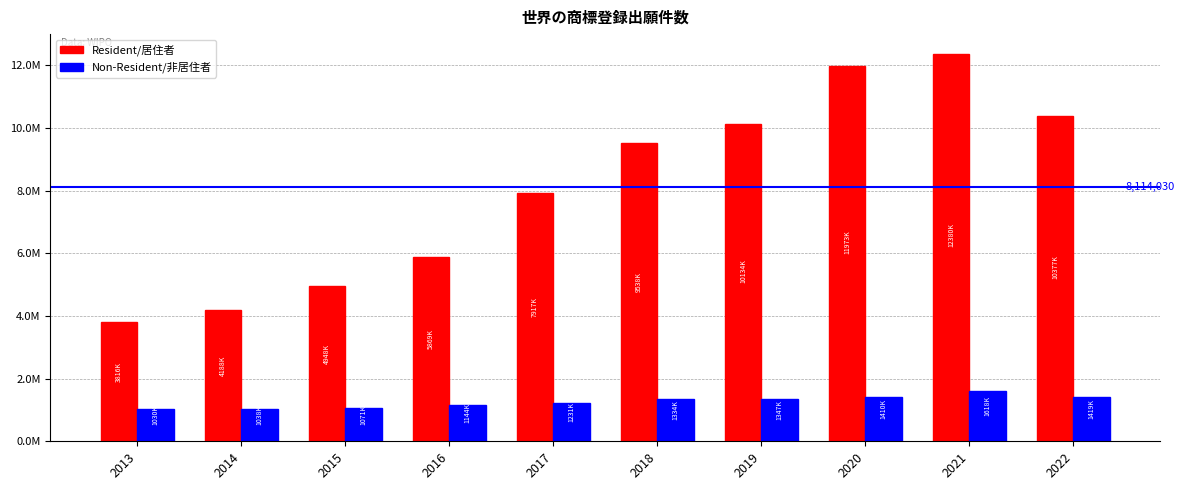

What is the difference between the highest and lowest values at 2020?

10562200